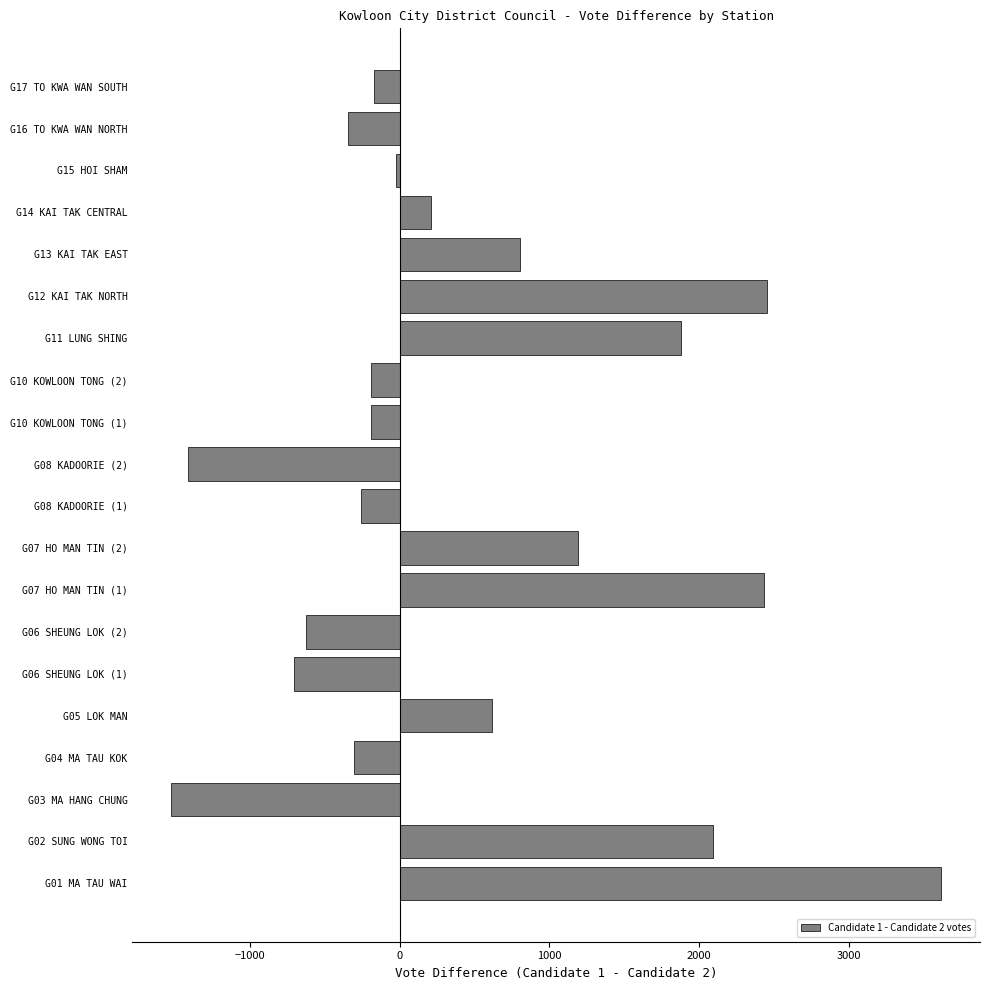

The value at G07 HO MAN TIN (2) is 1193. True or false?

True